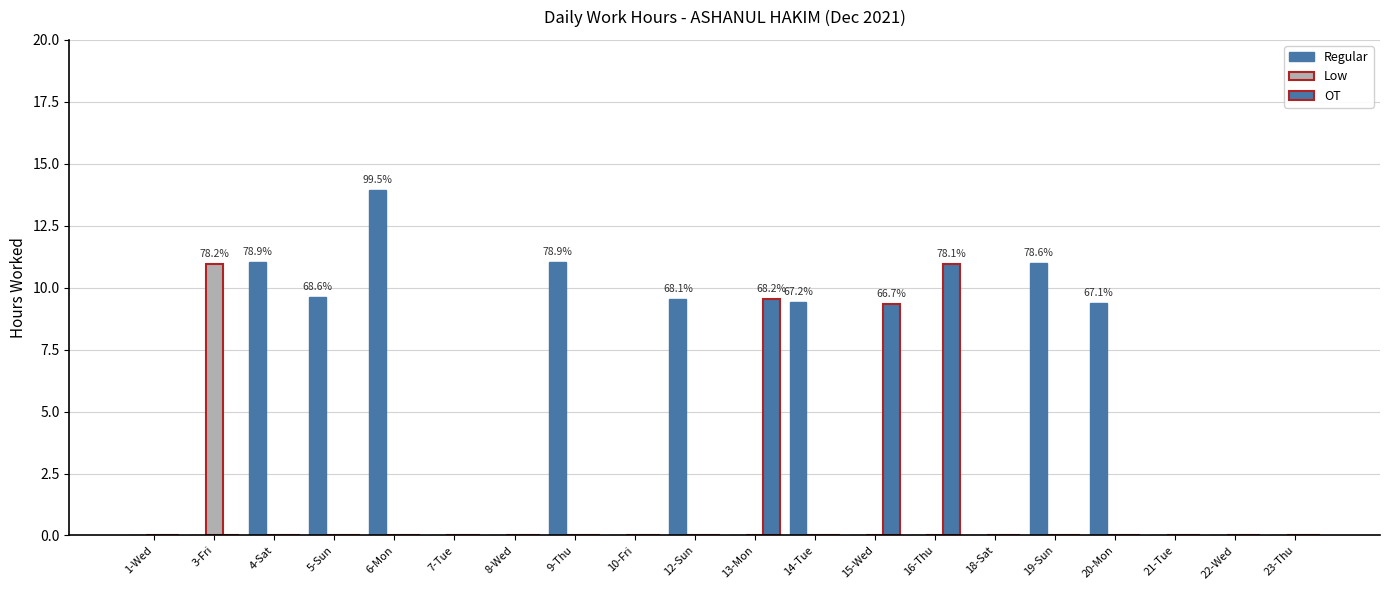

What position from the right is 9-Thu?

13